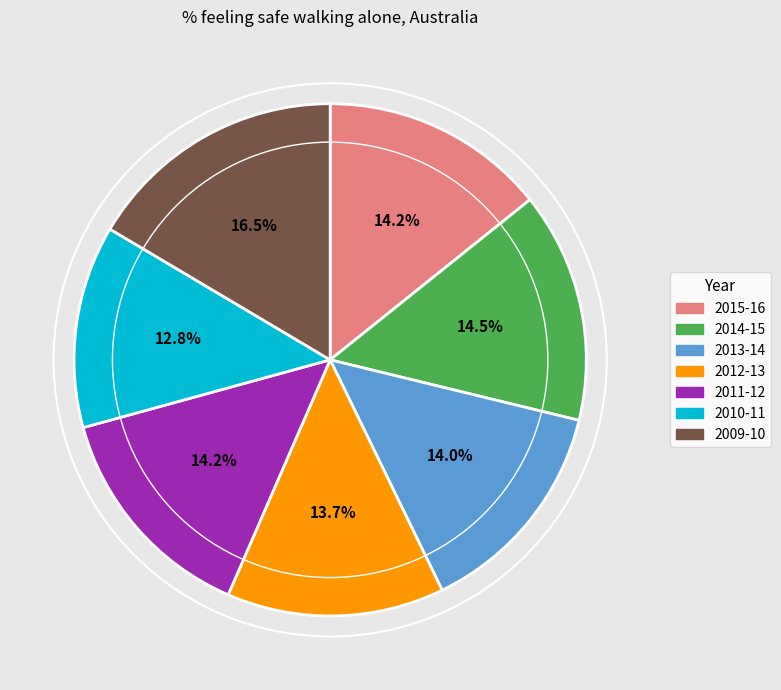

Does any single category account for the majority?

No